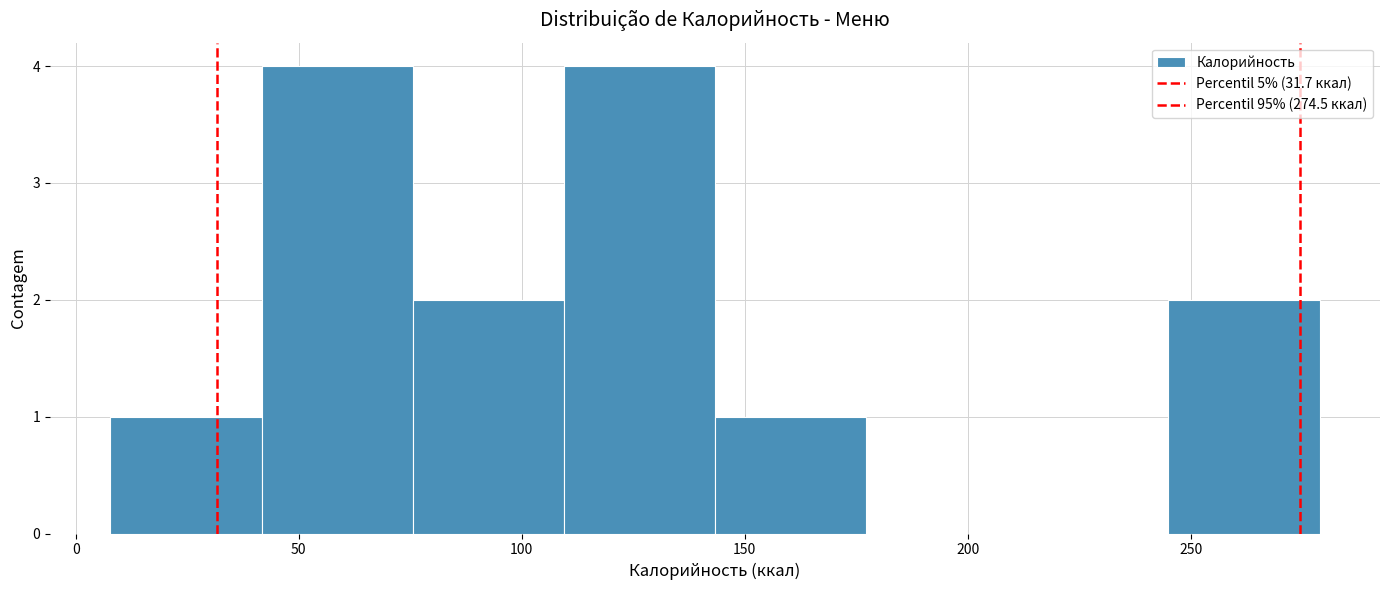

Reading left to right, list every bar in this chart as the range it spans on the x-axis followed by its height. Neither the bar edges nor the heights are printed on the chart, so give them approximately, as read against the axes.

10 to 40: 1
40 to 75: 4
75 to 110: 2
110 to 145: 4
145 to 175: 1
175 to 210: 0
210 to 245: 0
245 to 280: 2